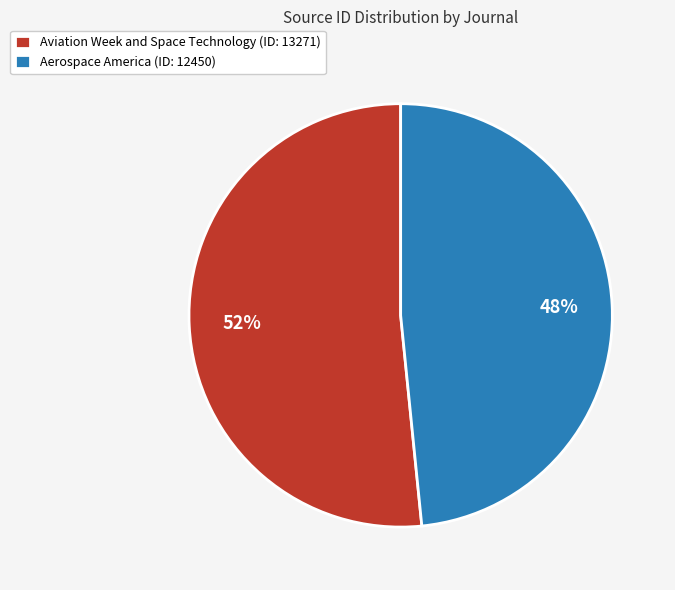

What is the ratio of the value at Aviation Week and Space Technology (ID: 13271) to the value at Aerospace America (ID: 12450)?

1.1